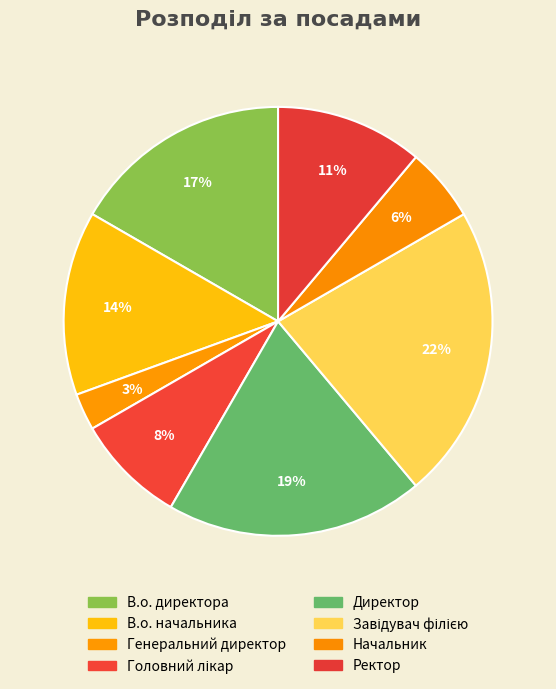

How many slices are in this pie chart?

8